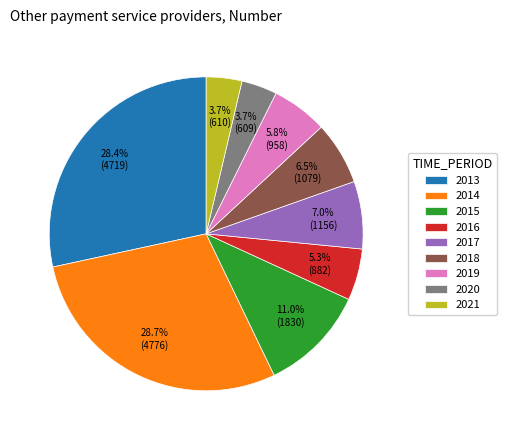

The 2021 slice represents 4% of the pie. True or false?

True